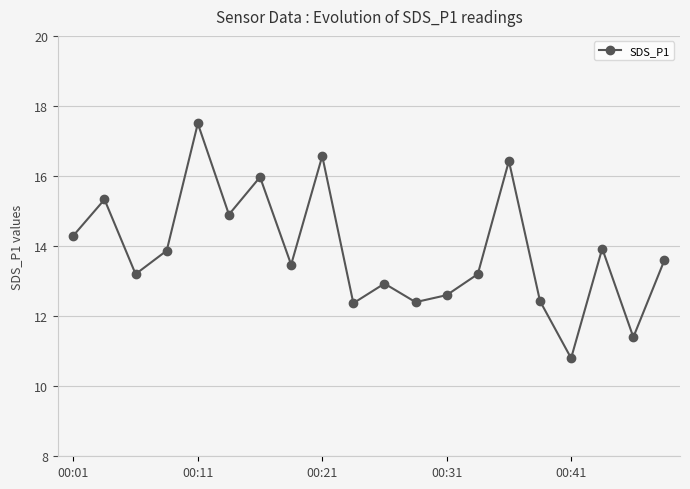

What is the maximum value shown in the chart?

17.5